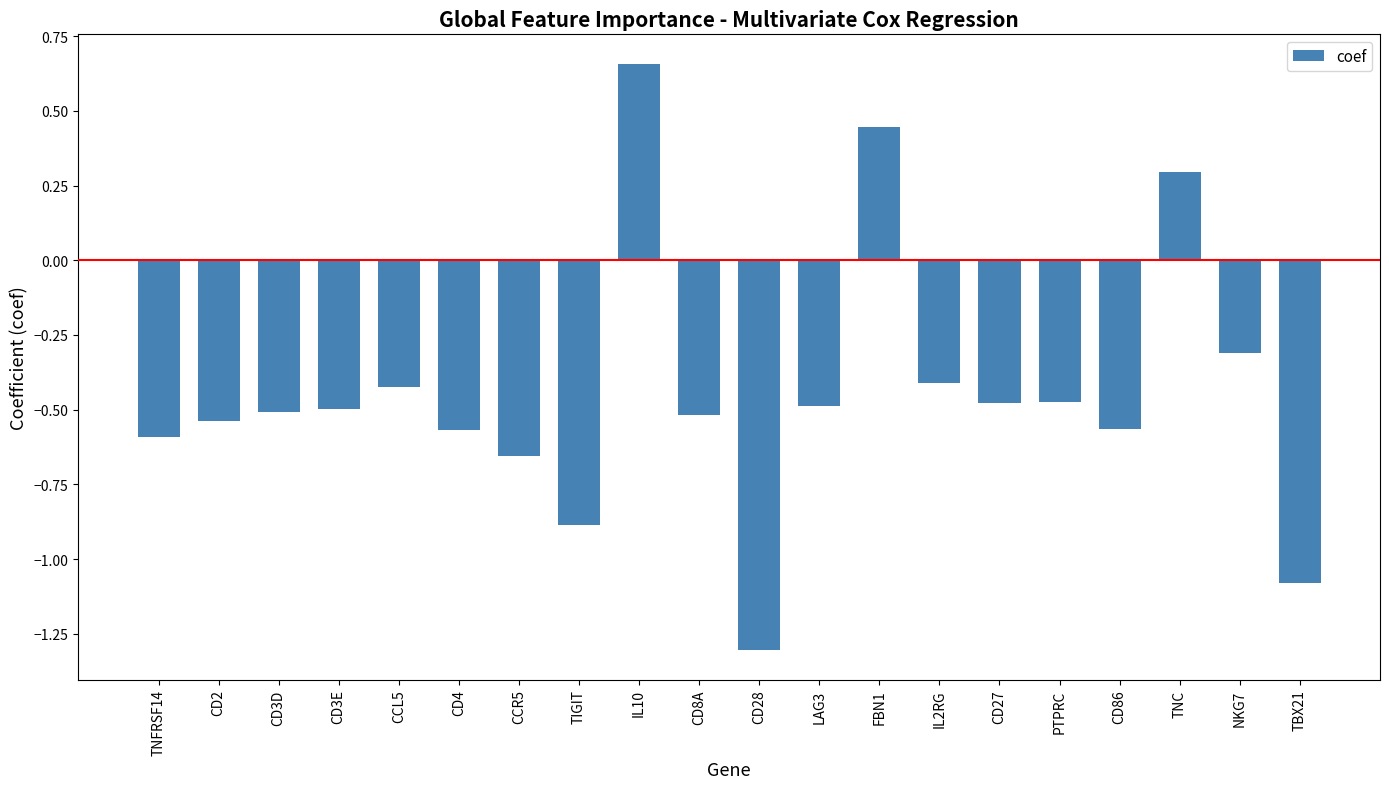

Between IL2RG and PTPRC, which is larger?

IL2RG